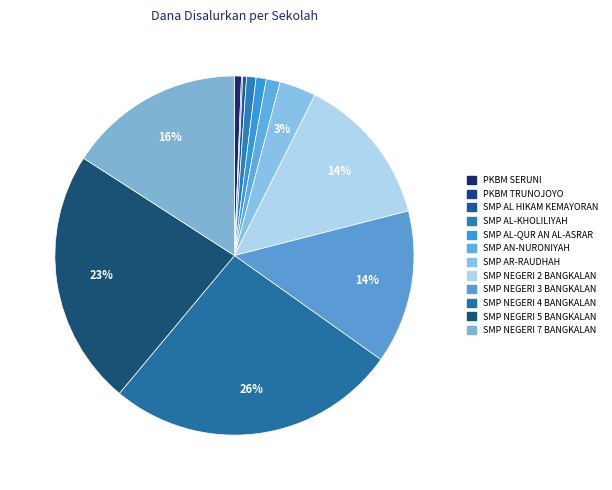

What is the ratio of the value at SMP AL HIKAM KEMAYORAN to the value at SMP AN-NURONIYAH?

0.3